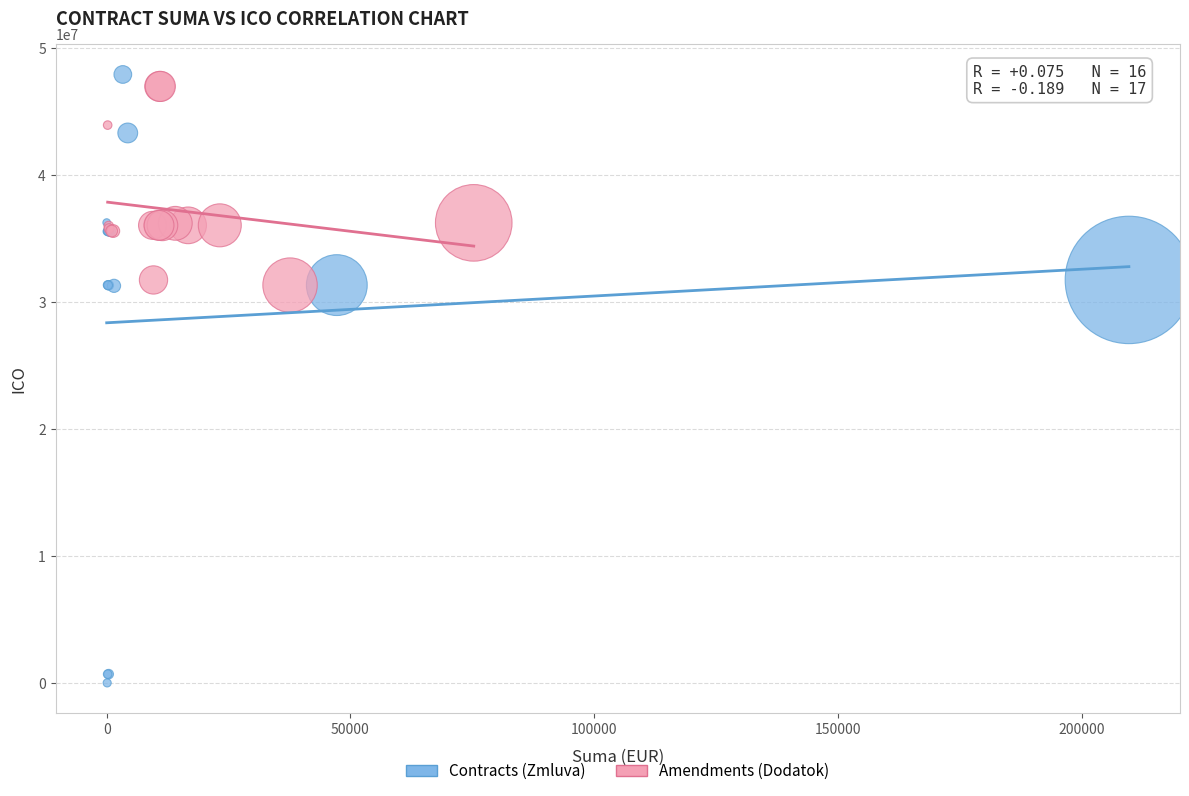

Which series has the largest Y range (max minus min)?

Contracts (Zmluva)